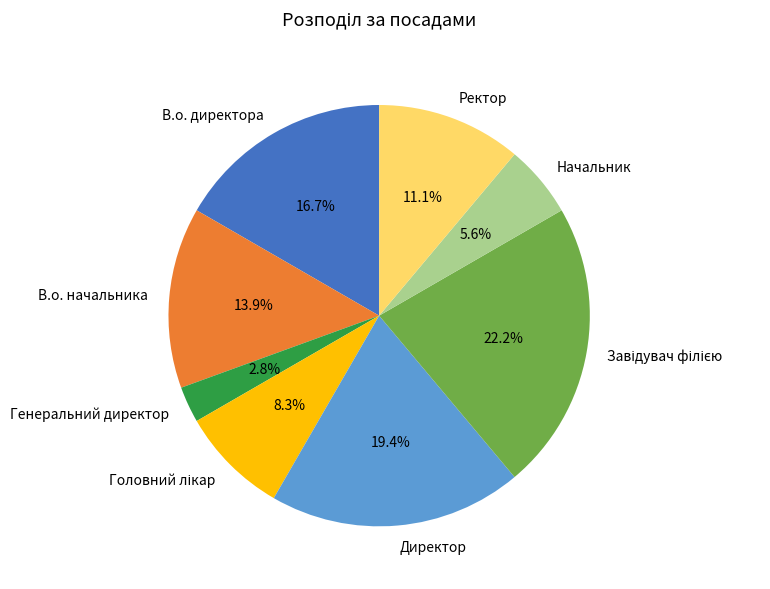

How many slices are in this pie chart?

8